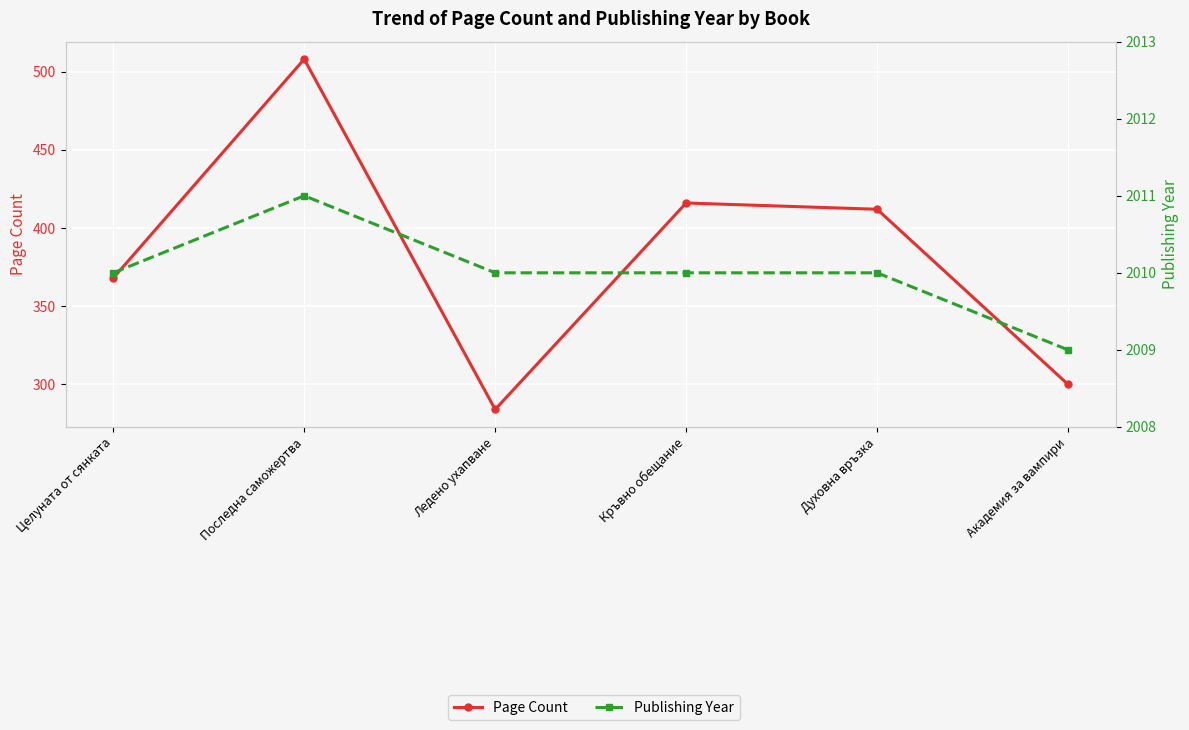

Rank the series by their average value, from lowest to highest.

Page Count, Publishing Year